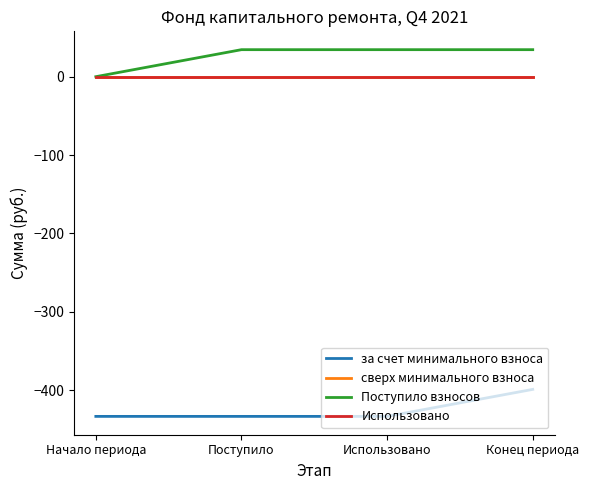

Does the chart display data point markers on the line(s)?

No